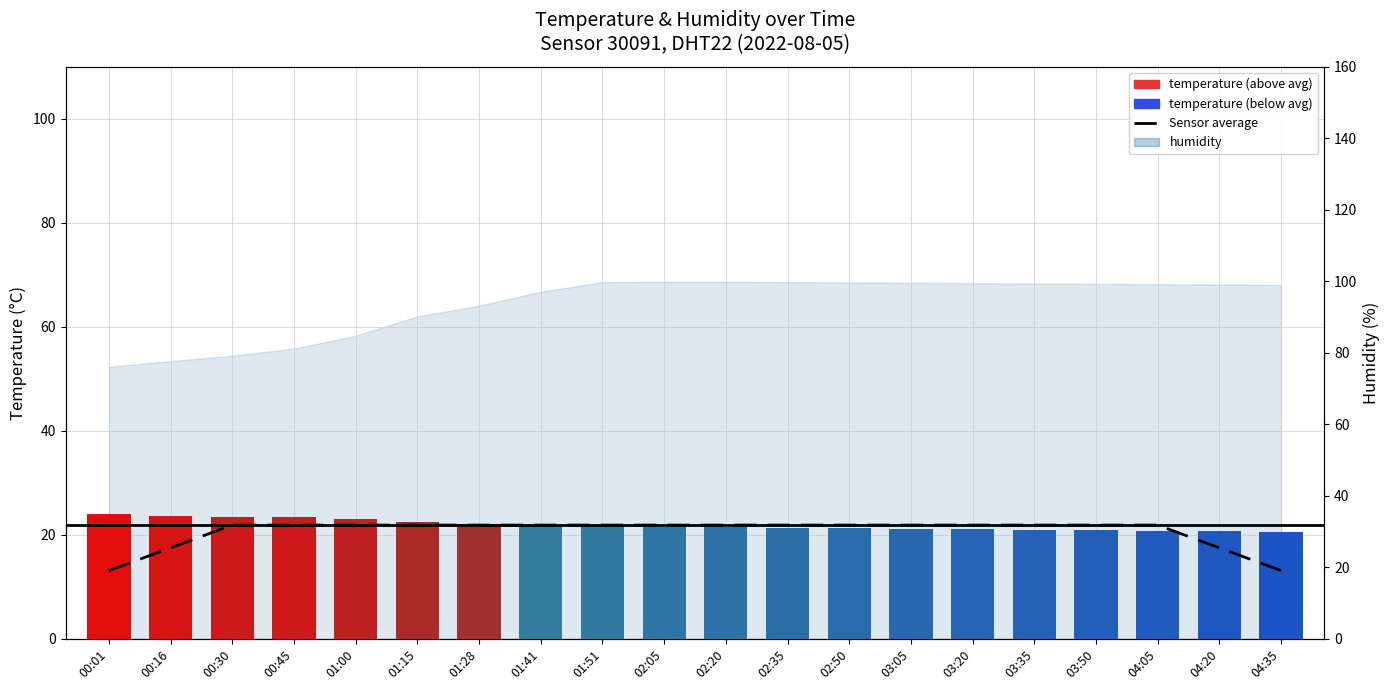

What is the maximum value for temperature?

24.1